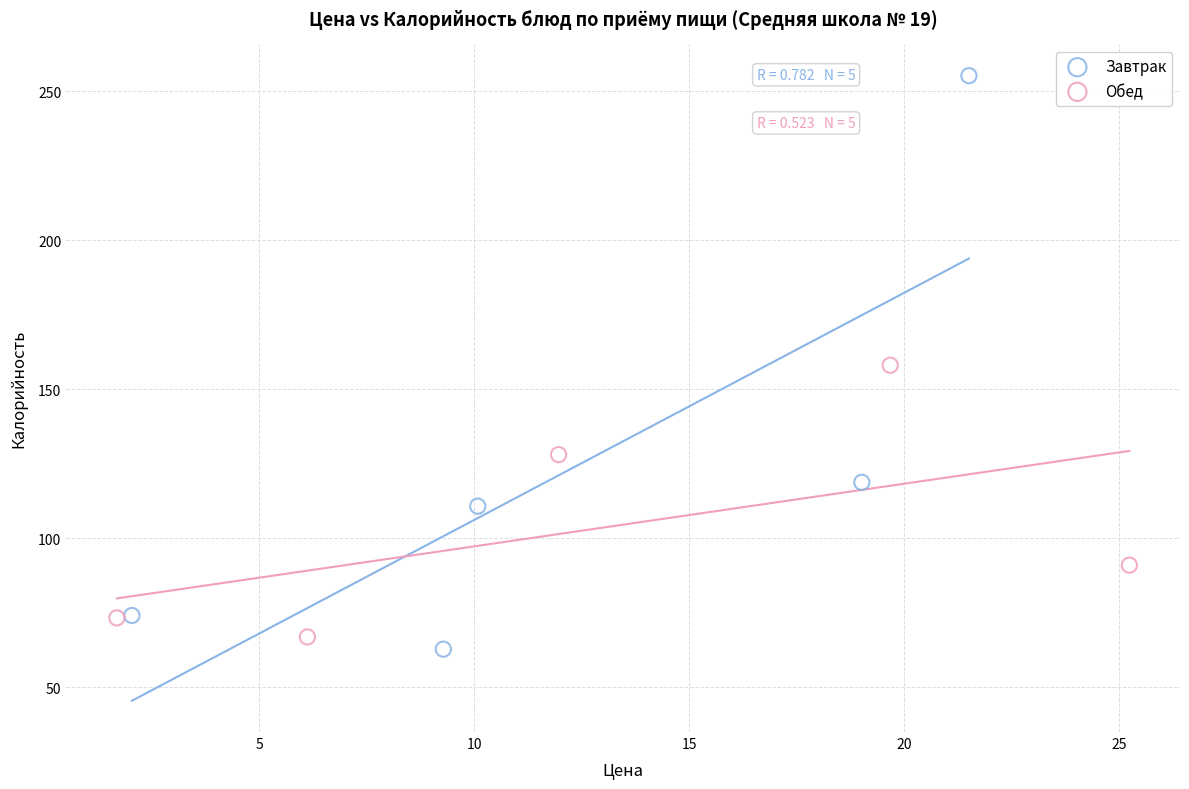

Which series reaches the maximum Y coordinate?

Завтрак